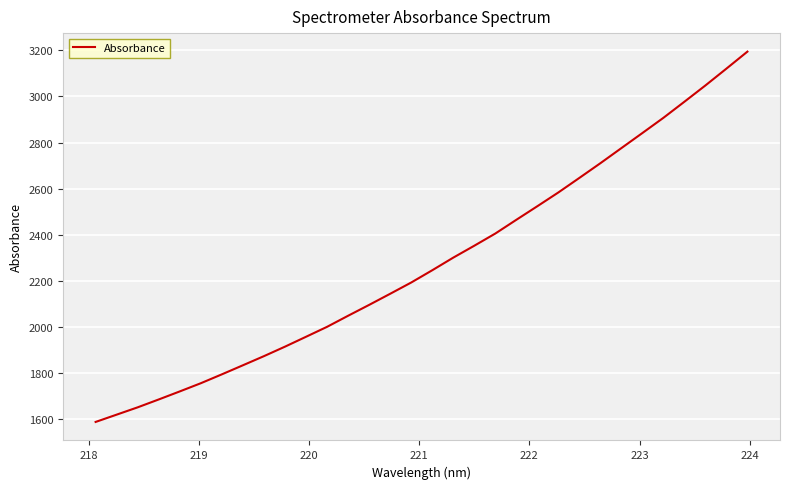

What is the maximum value shown in the chart?

3194.4